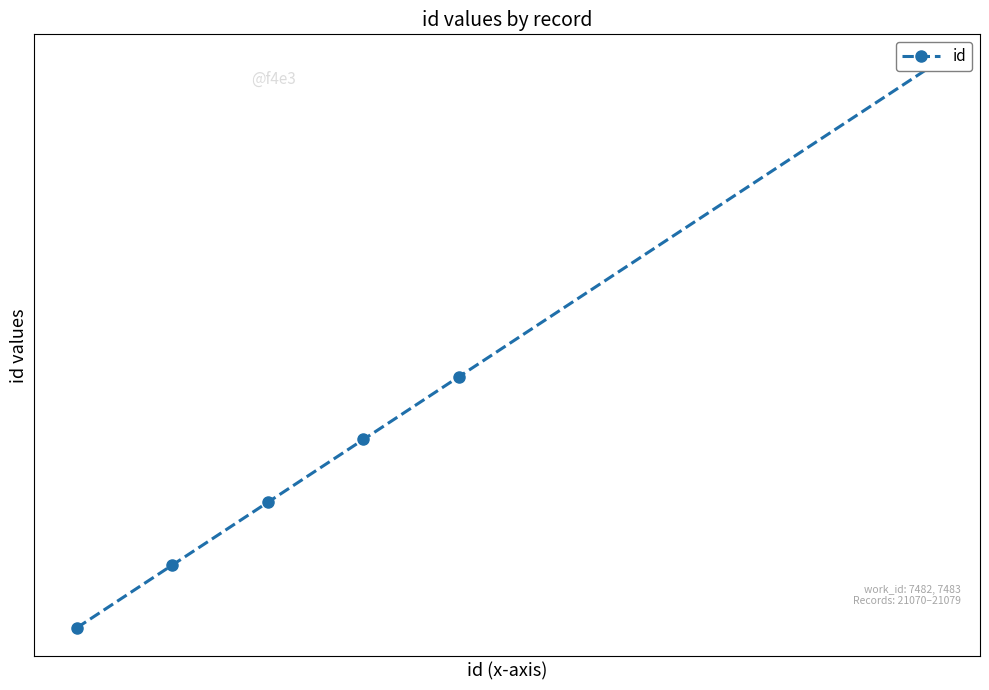

Reading left to right, list all the values displayed in this chart.

21070	21071	21072	21073	21074	21079